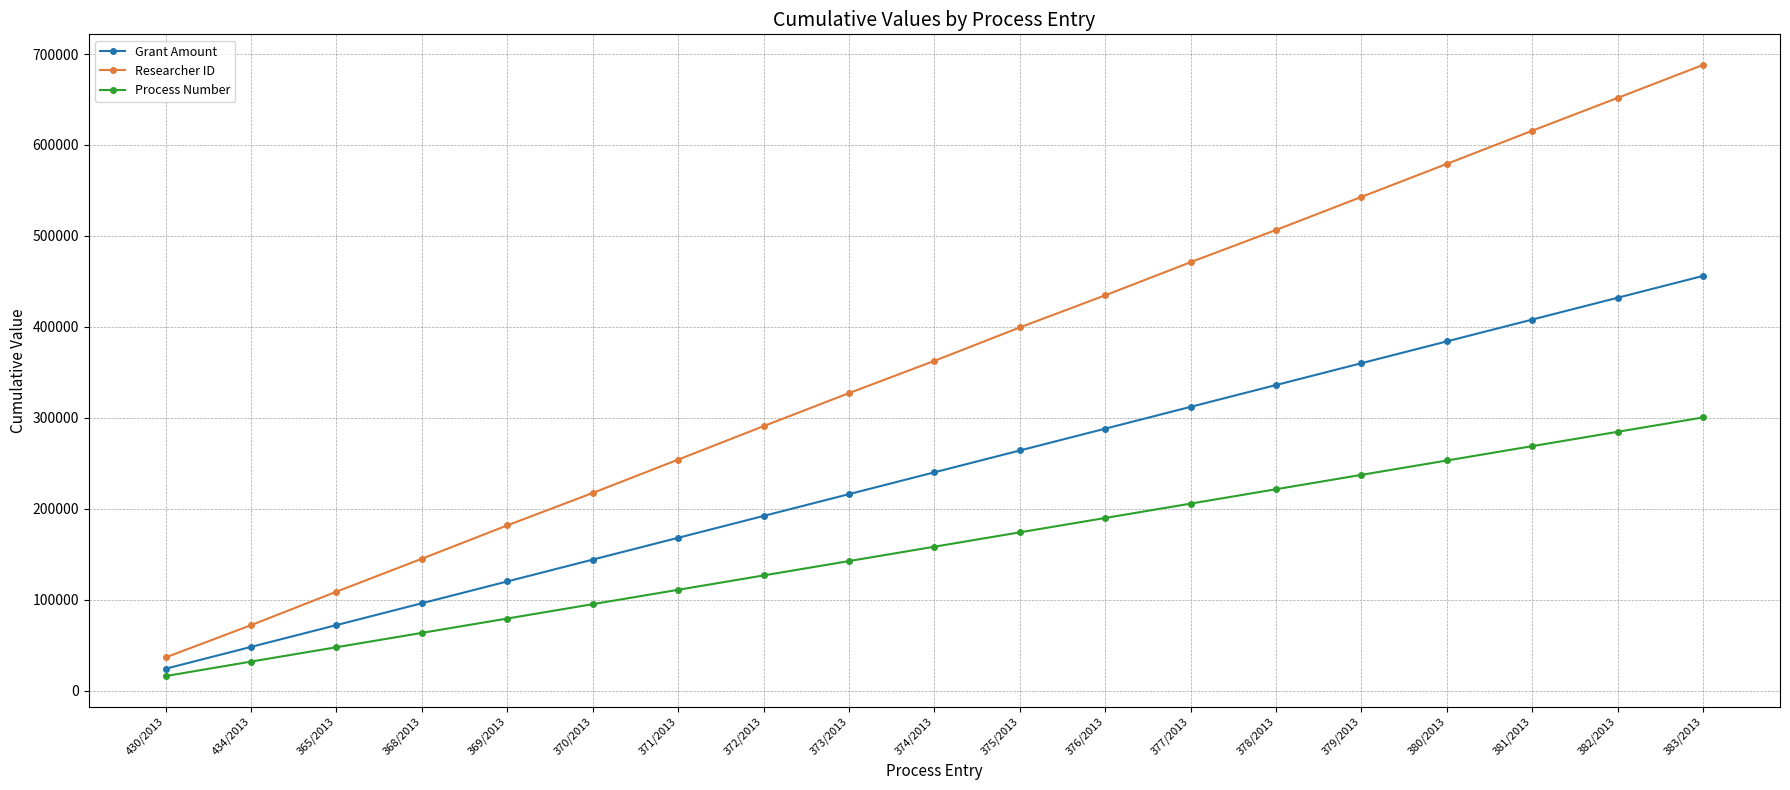

The Process Number series shows 126595 at 372/2013. True or false?

True